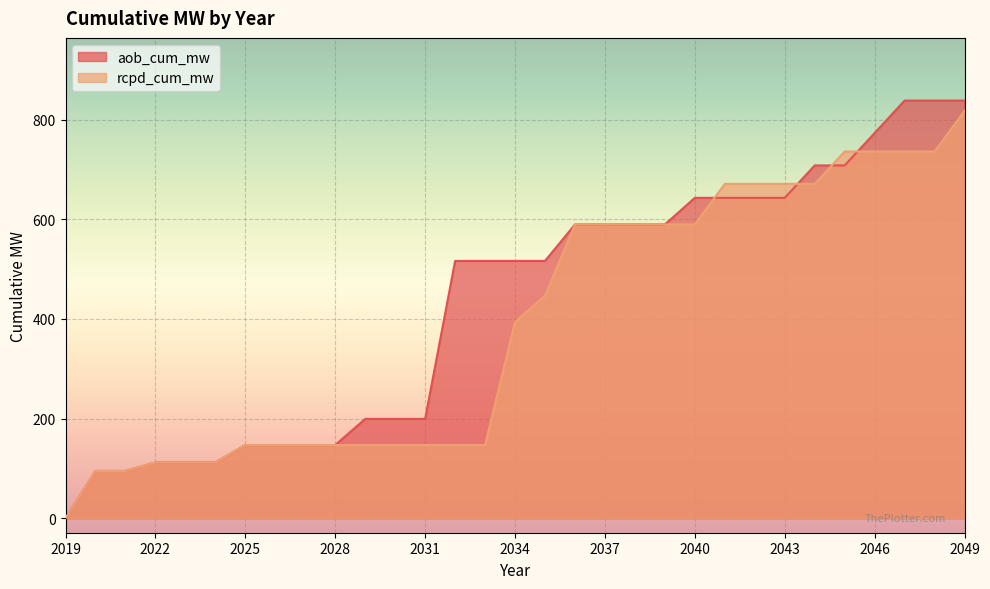

Which series has the largest range (max minus min)?

aob_cum_mw